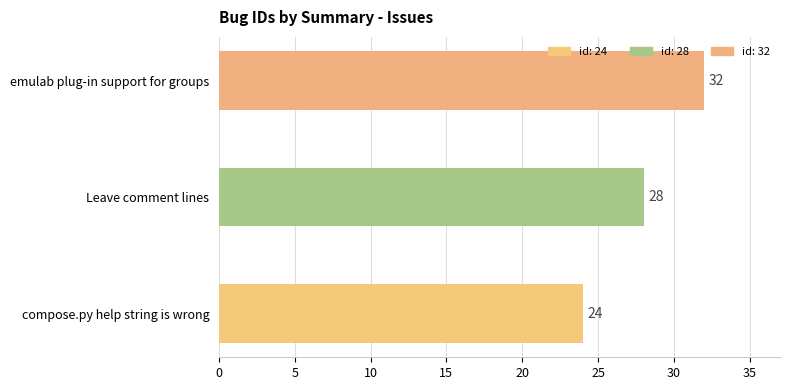

What is the difference between the values at emulab plug-in support for groups and Leave comment lines?

4